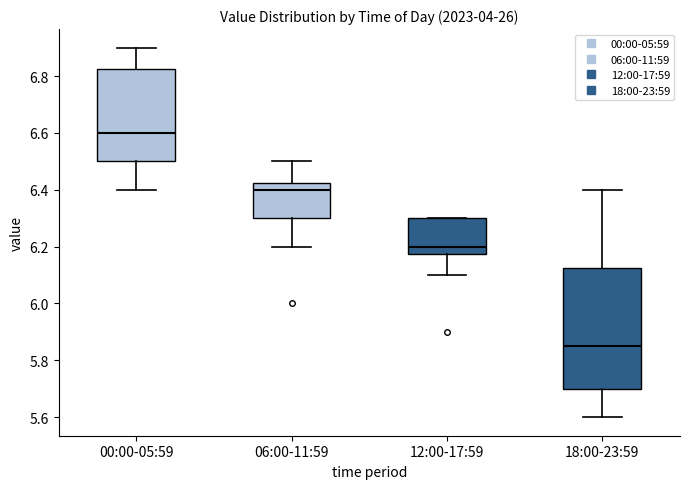

Reading left to right, read every box against the y-axis: the position of its median line, the range the box covers, and the ends of its whiskers. The values are not printed on the chart, so give them approximately, as read against the axis.

00:00-05:59: median 6.60, box 6.50 to 6.82, whiskers 6.40 to 6.90
06:00-11:59: median 6.40, box 6.30 to 6.42, whiskers 6.20 to 6.50
12:00-17:59: median 6.20, box 6.18 to 6.30, whiskers 6.10 to 6.30
18:00-23:59: median 5.86, box 5.70 to 6.12, whiskers 5.60 to 6.40